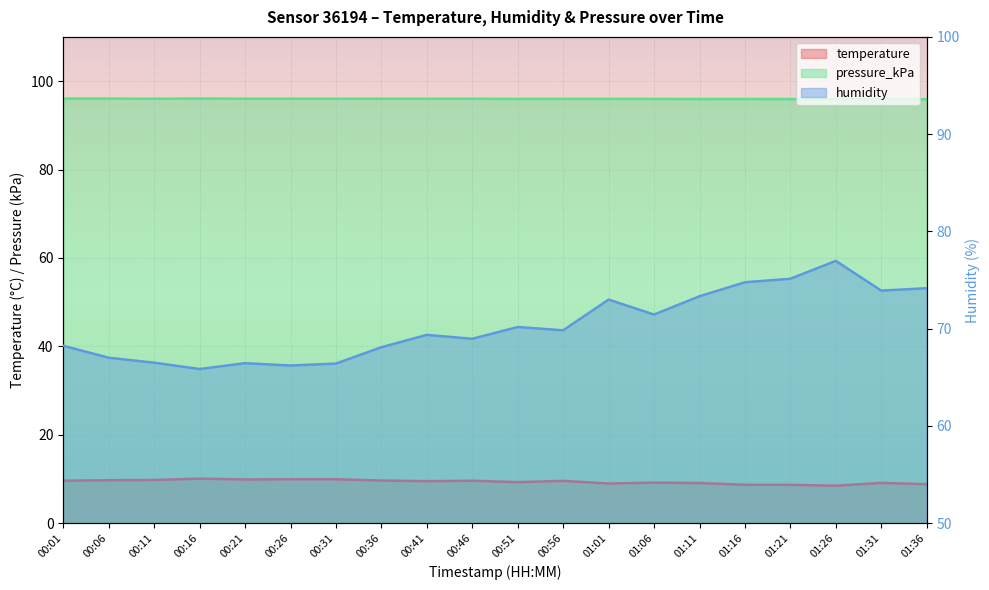

At which category is the sum across all series the highest?

01:26